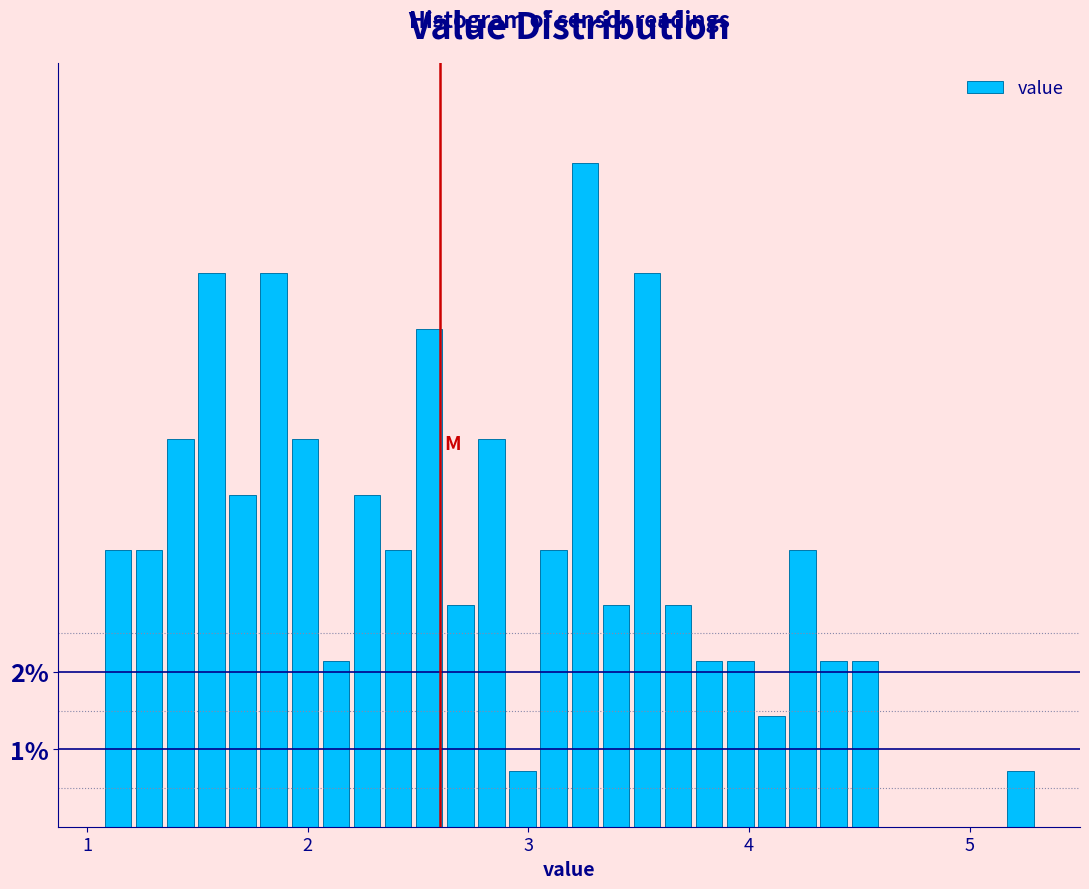

Read against the x-axis, roughly where is the centre of the tallest bar?

3.3